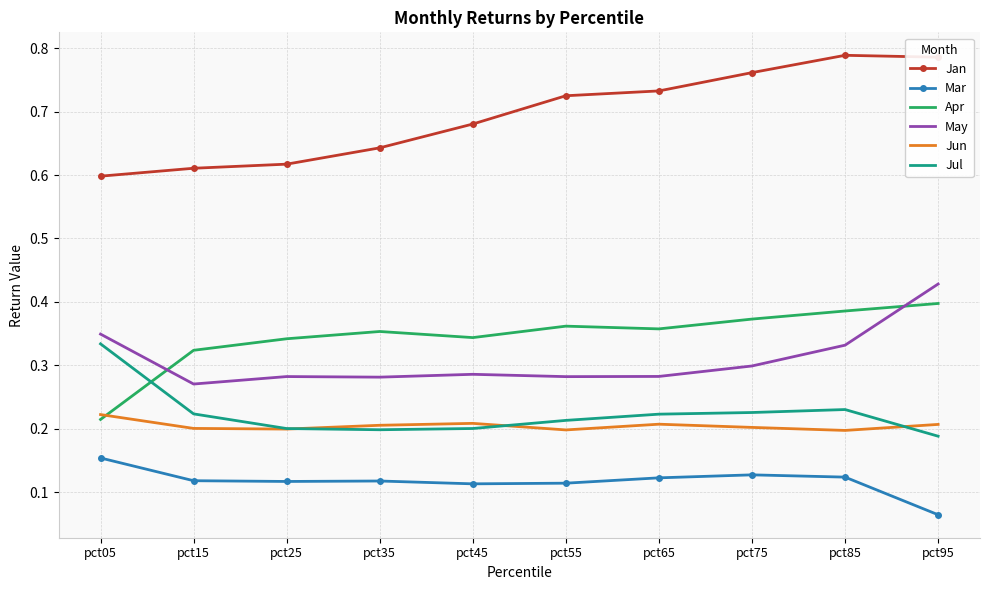

Which label corresponds to the smallest value in the chart?

pct95